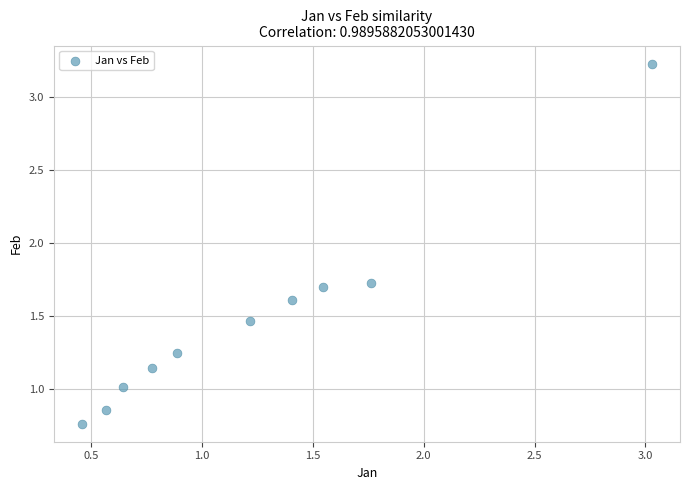

What is the range of Y values (max minus min)?

2.5